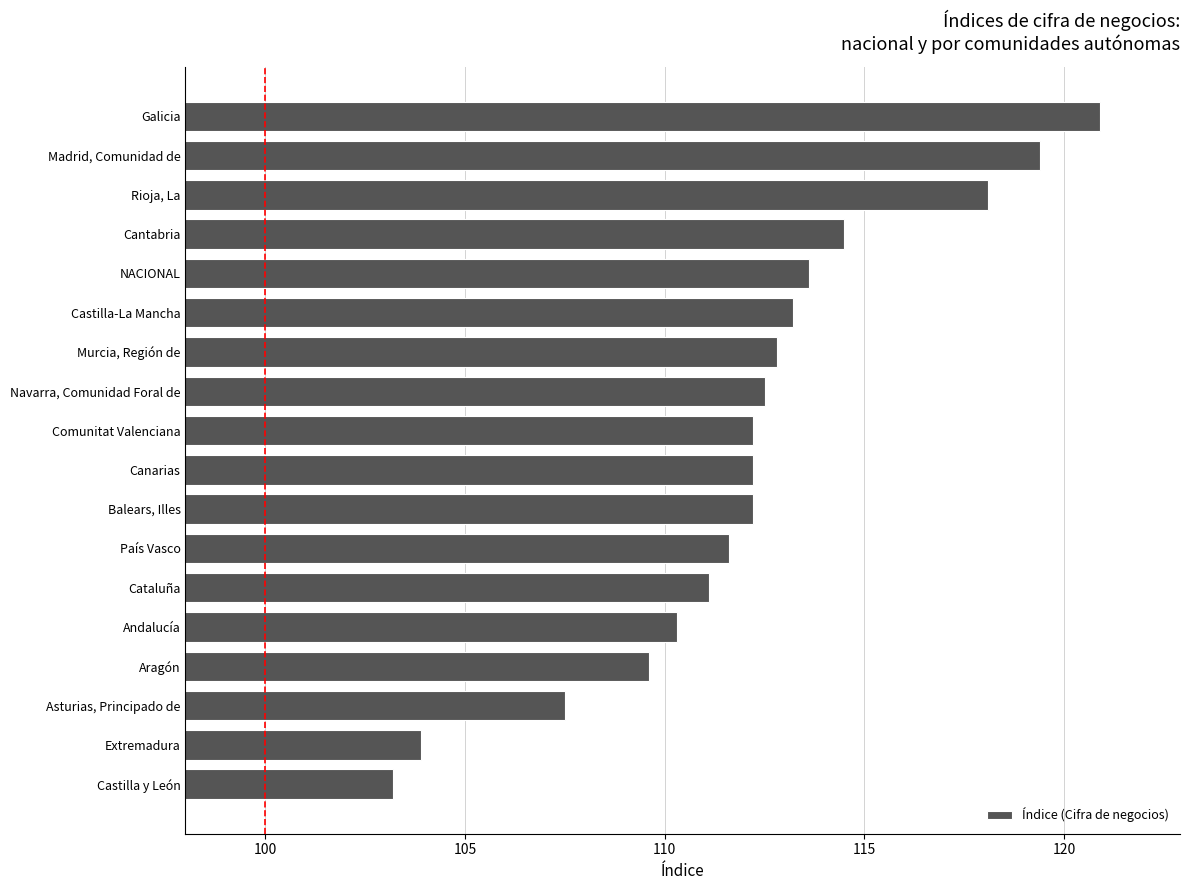

Reading top to bottom, extract all data points from this chart.

120.9	119.4	118.1	114.5	113.6	113.2	112.8	112.5	112.2	112.2	112.2	111.6	111.1	110.3	109.6	107.5	103.9	103.2